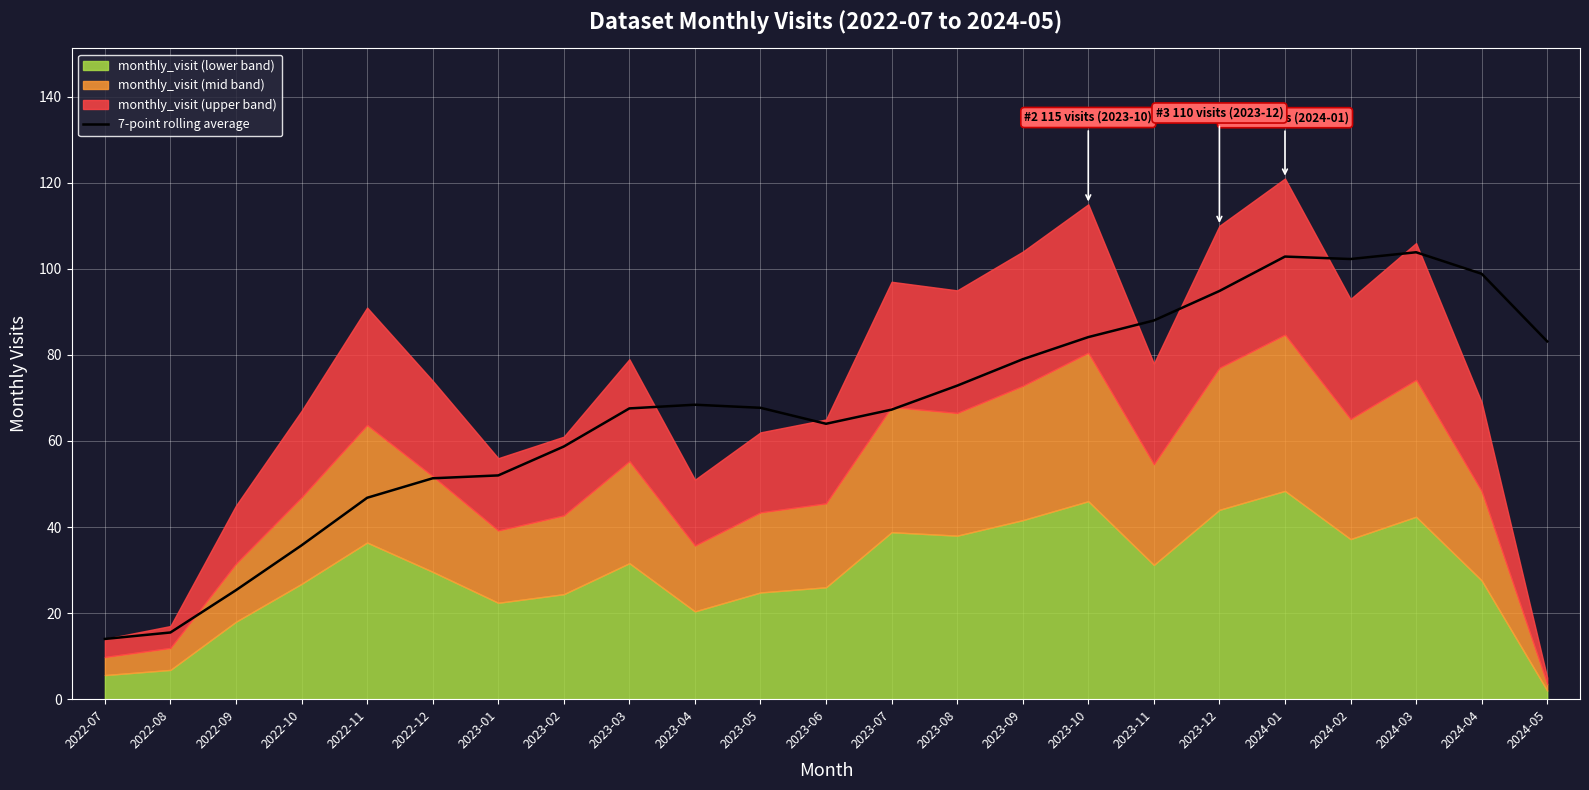

Which has a higher value, 2023-05 or 2022-10?

2023-05